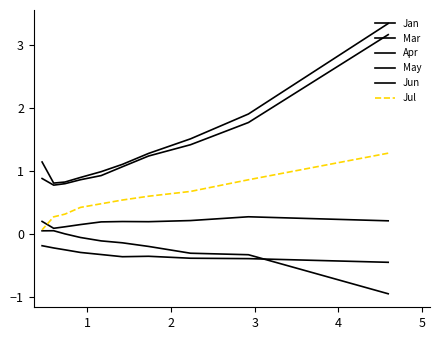

What is the sum of the May values at 7 and 6?

-0.5